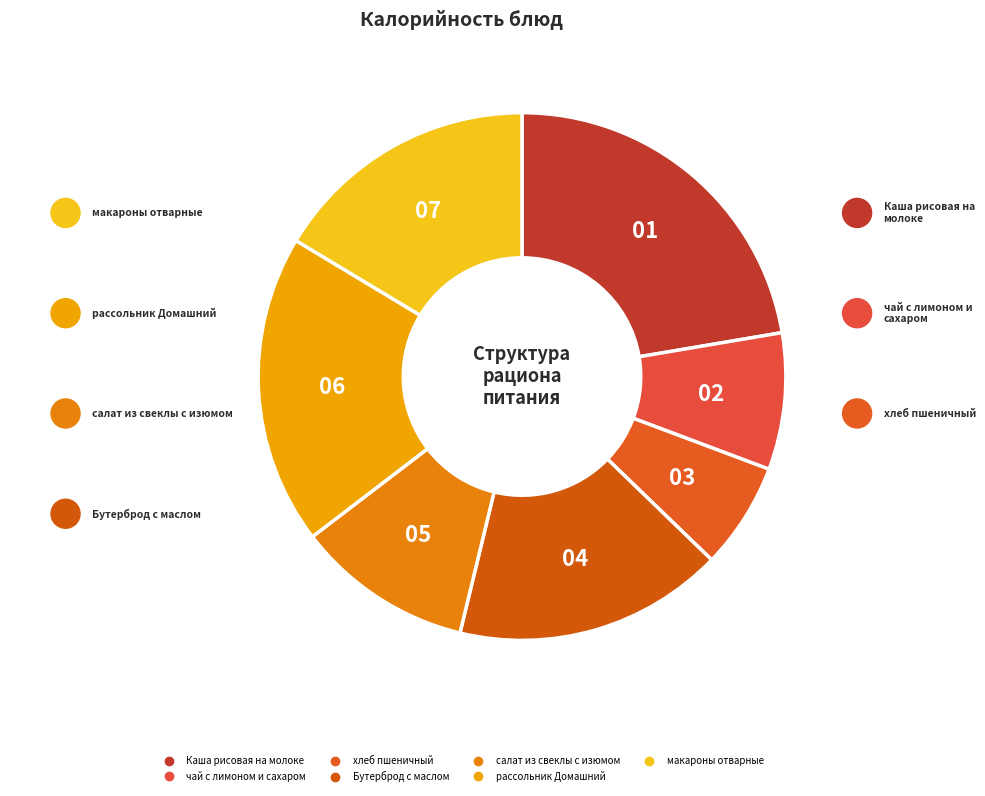

Is хлеб пшеничный the majority of the pie?

No